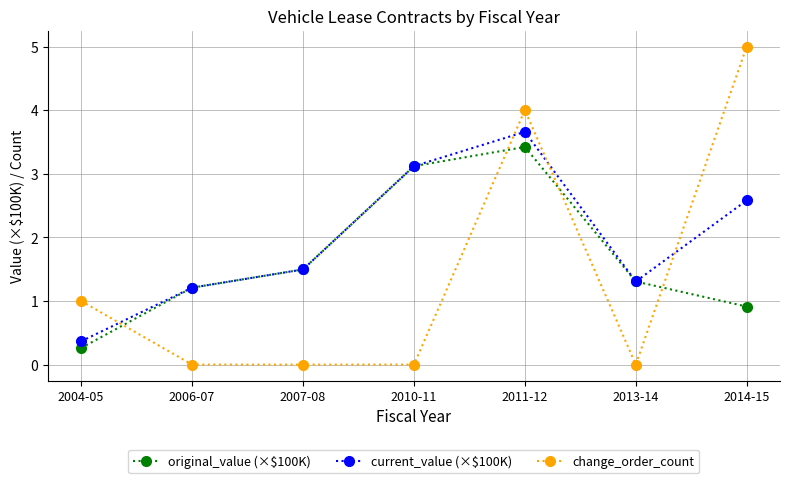

What is the label of the 5th point from the left?

2011-12